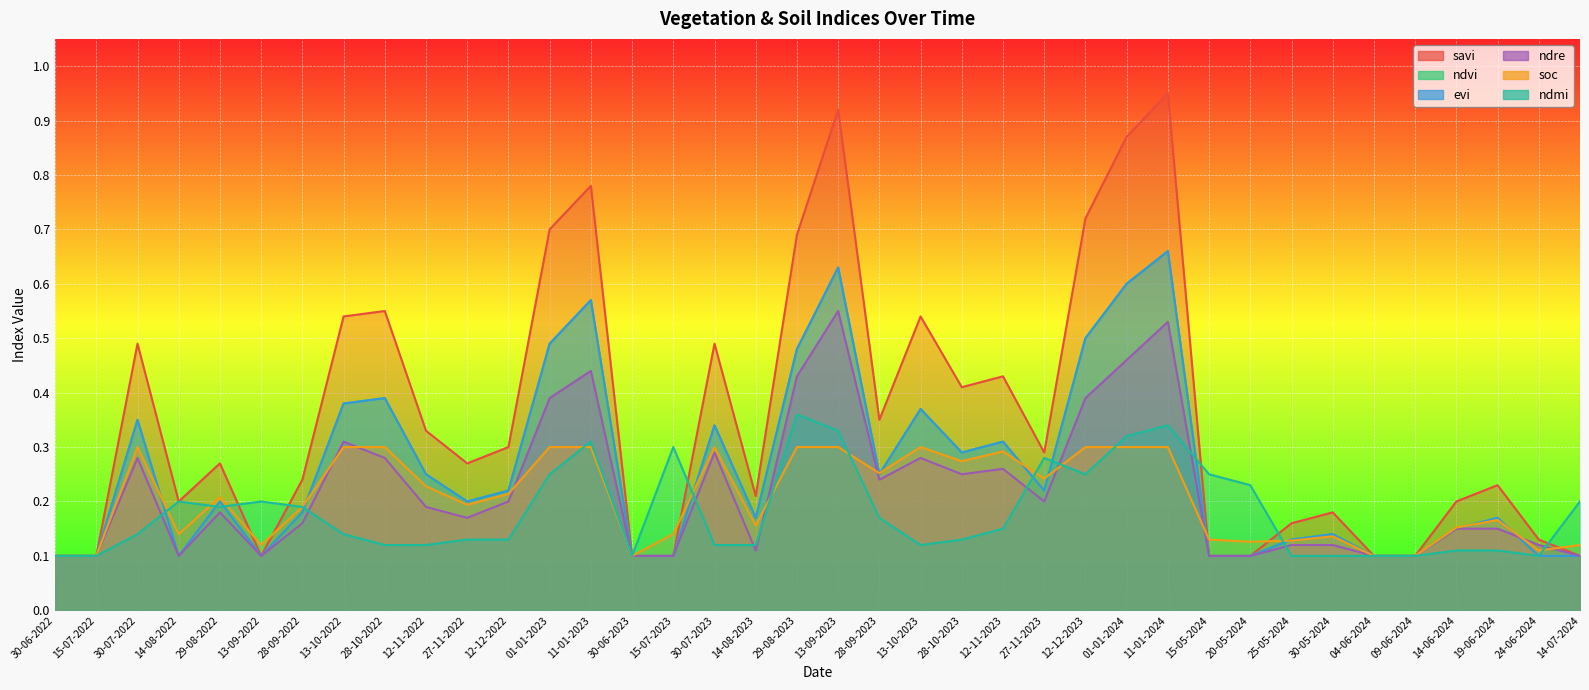

True or false: ndre has more than 2 points higher than both neighbors.

True